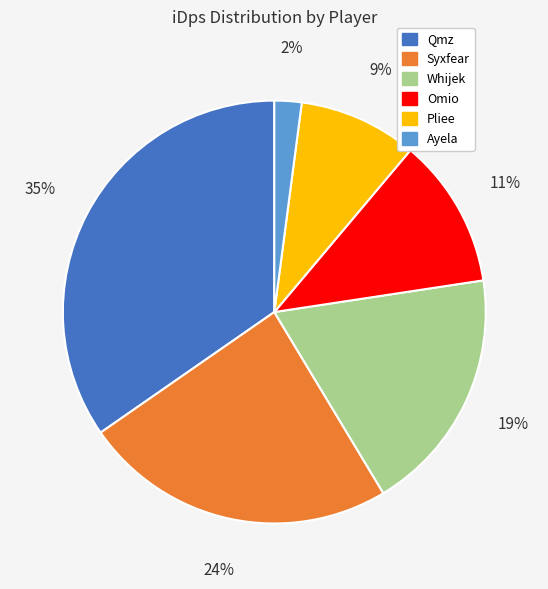

Which has a higher value, Omio or Pliee?

Omio